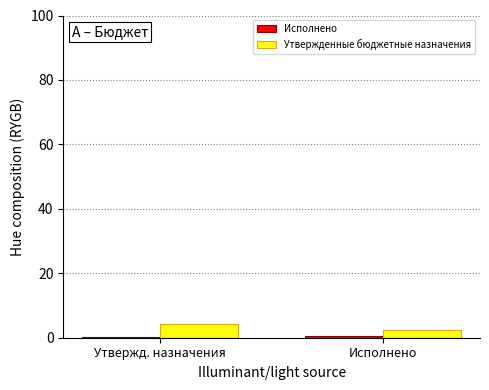

What is the greatest value displayed?

4.3